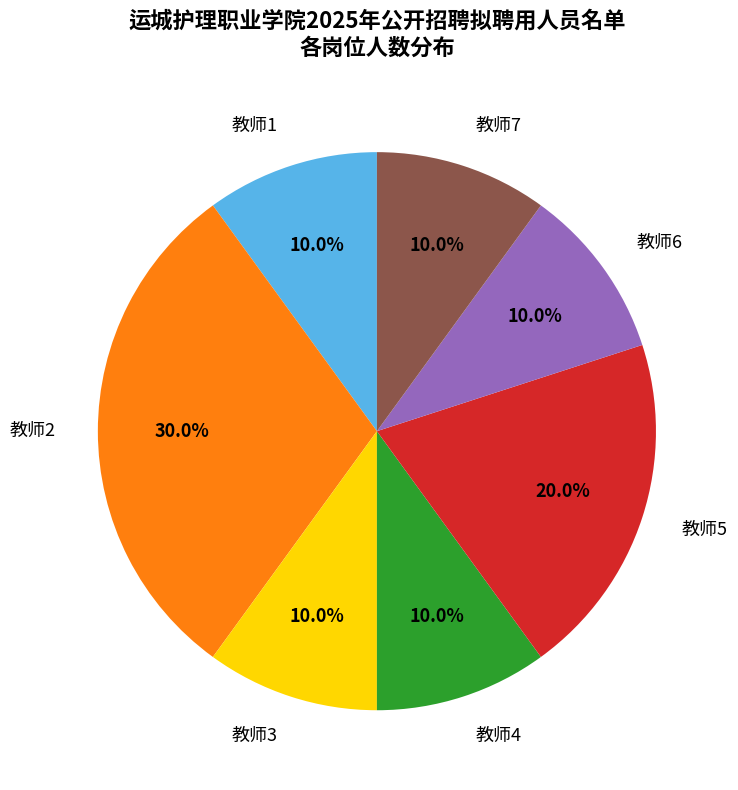

Which category has the biggest portion of the pie?

教师2